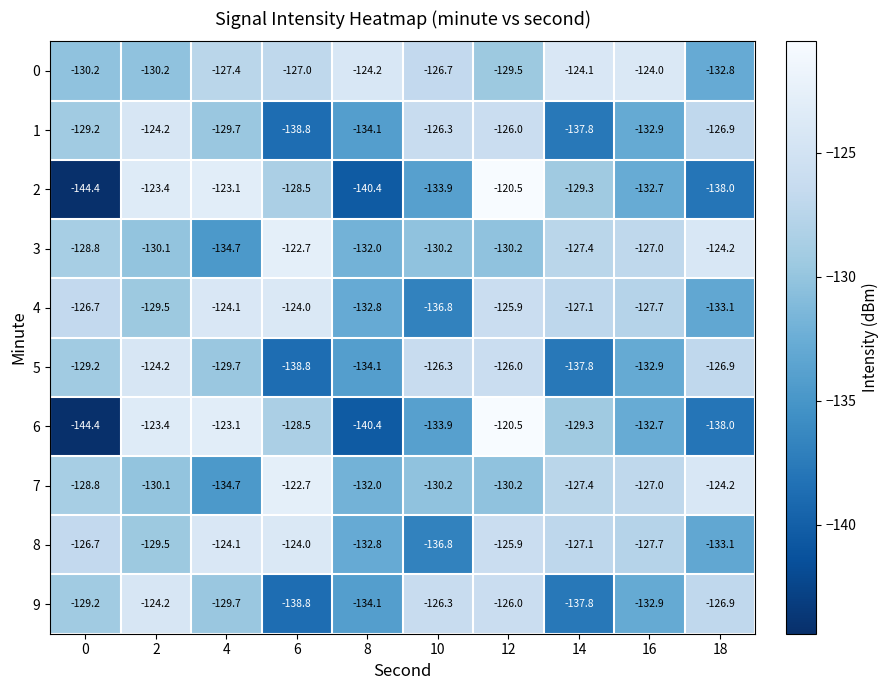

Is it true that 0 equals -43.7 at 6?

False